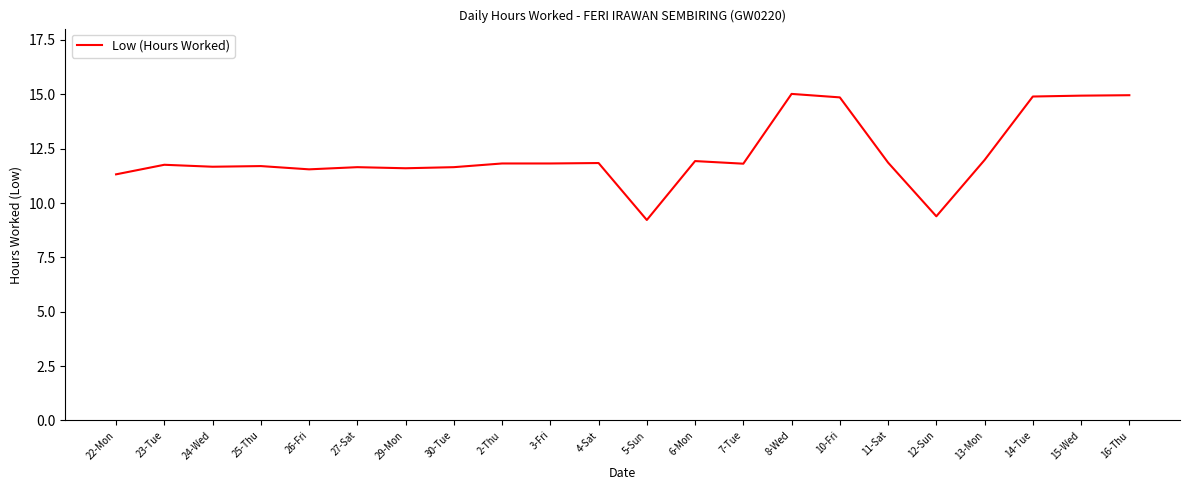

What position from the left is 16-Thu?

22